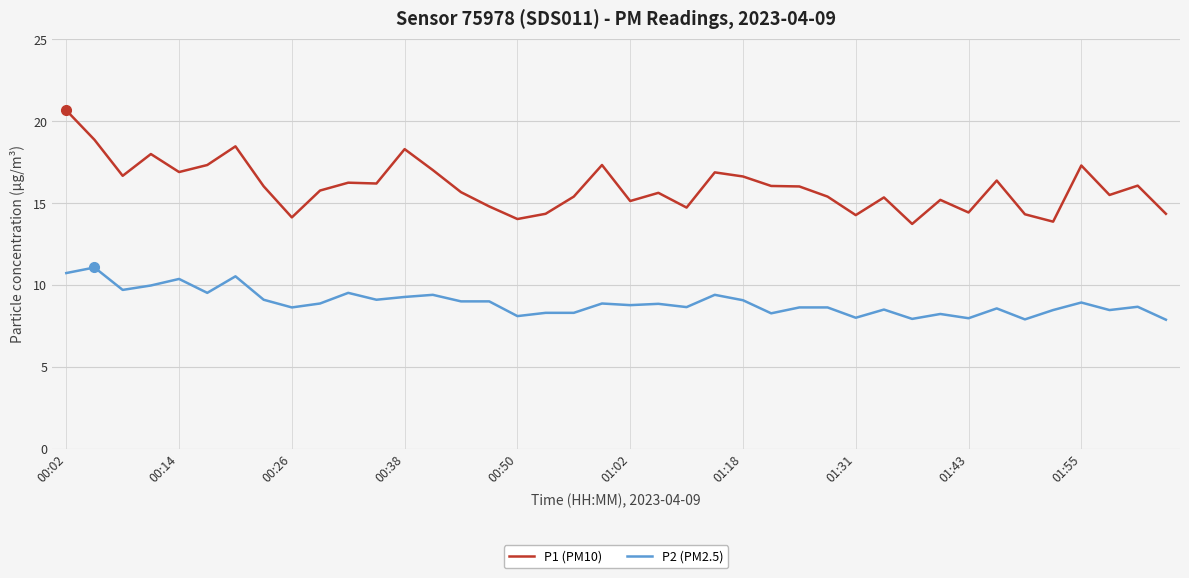

True or false: P2 (PM2.5) and P1 (PM10) cross at least once.

False